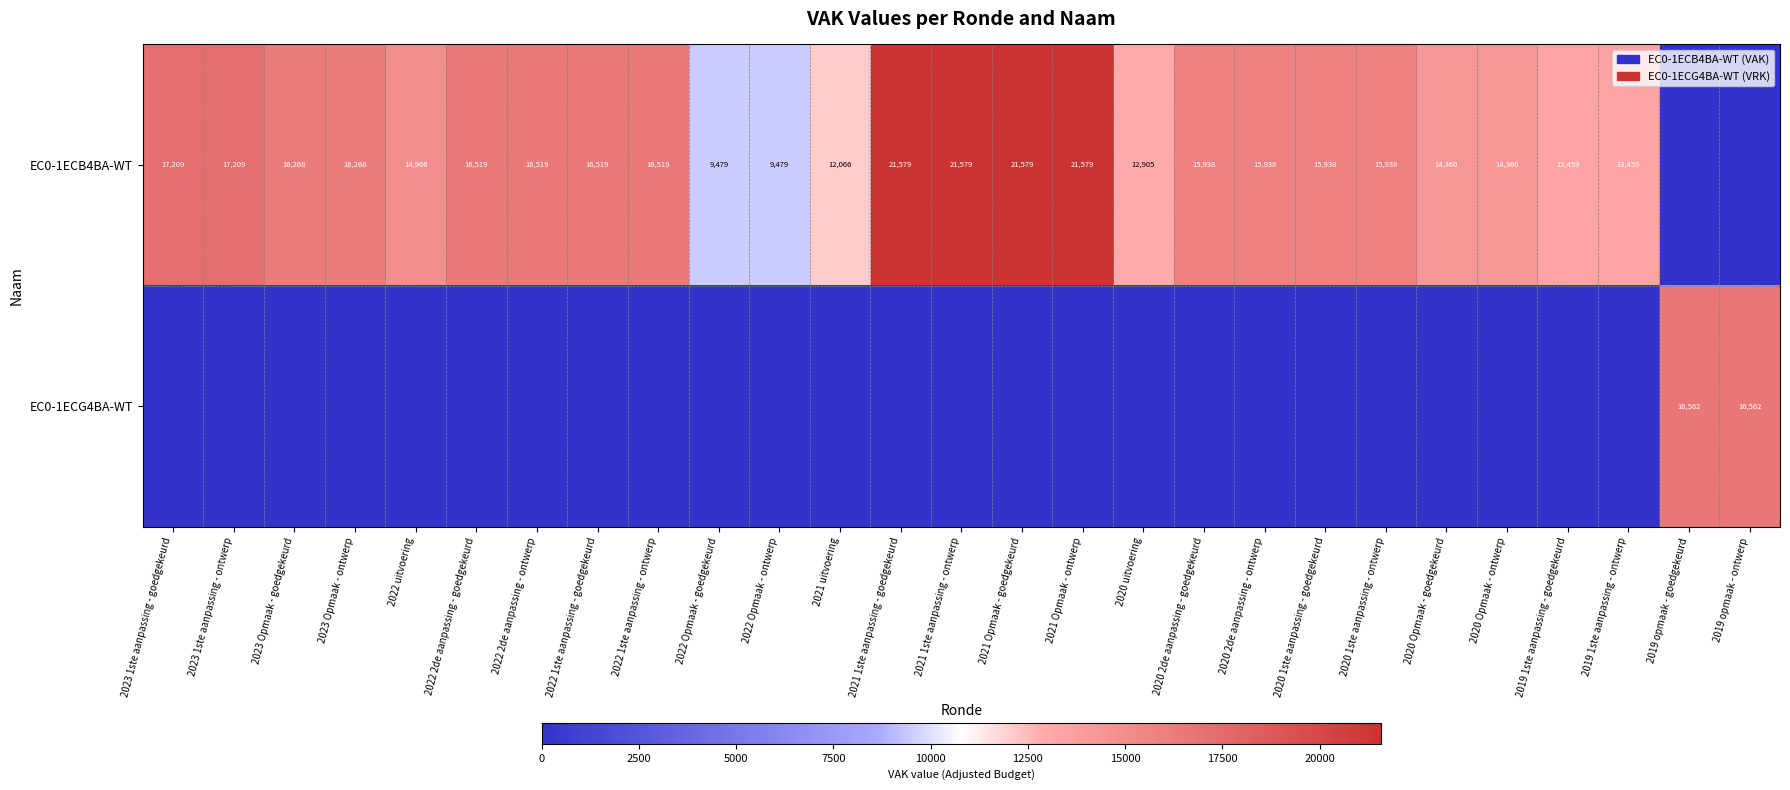

True or false: EC0-1ECB4BA-WT has a value of 14360 at 2020 Opmaak - ontwerp.

True